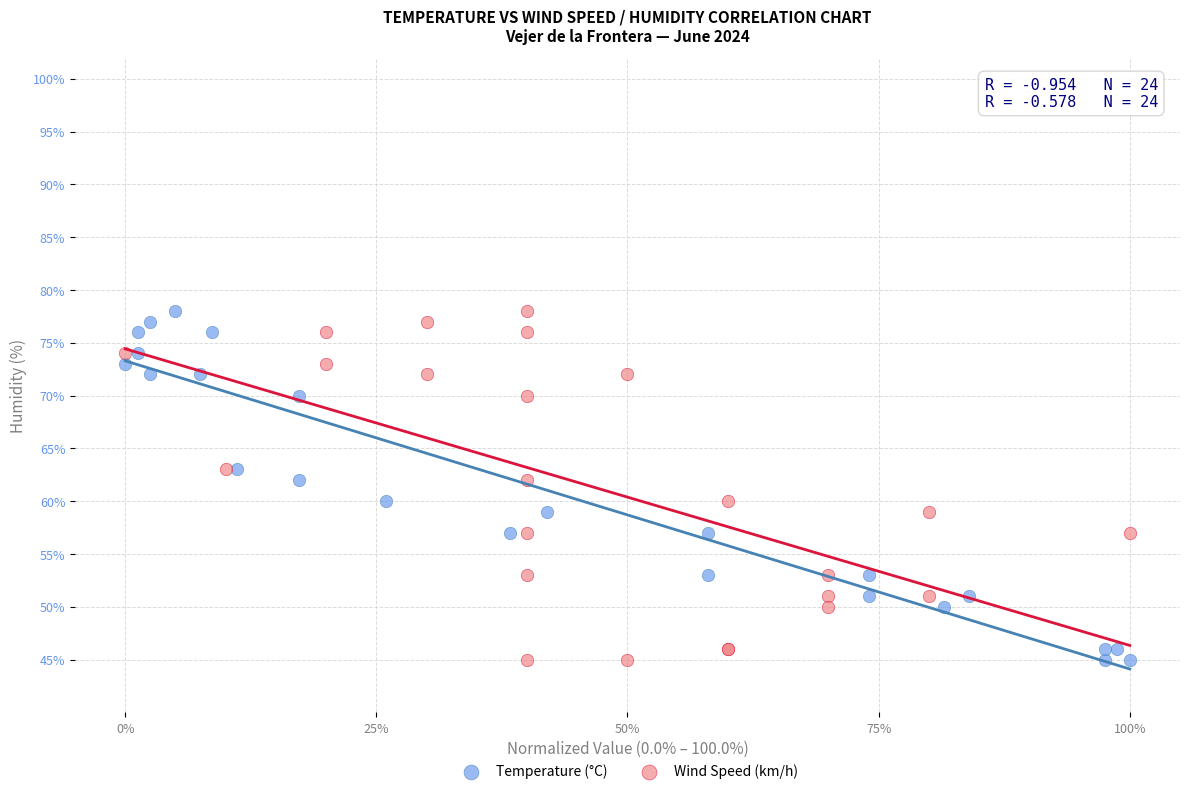

What are all the series names shown in the legend?

Temperature (°C), Wind Speed (km/h)